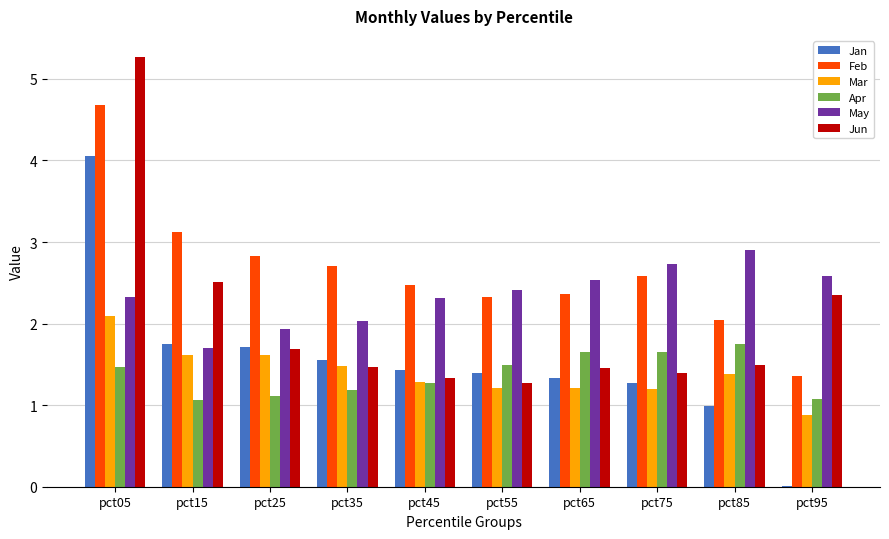

Is it true that Feb equals 3.1 at pct15?

True